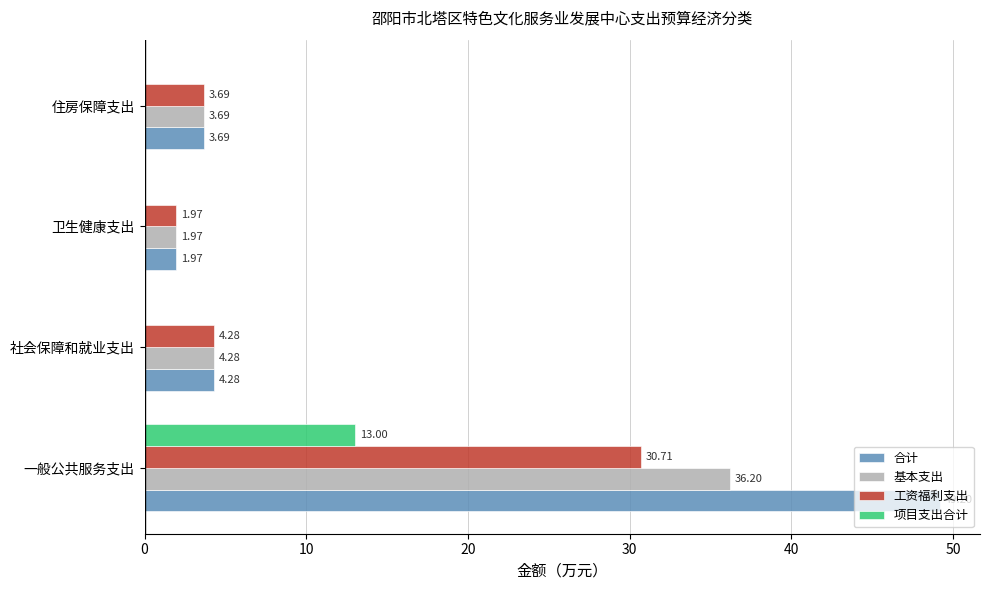

At which category does the chart reach its peak across all series?

一般公共服务支出